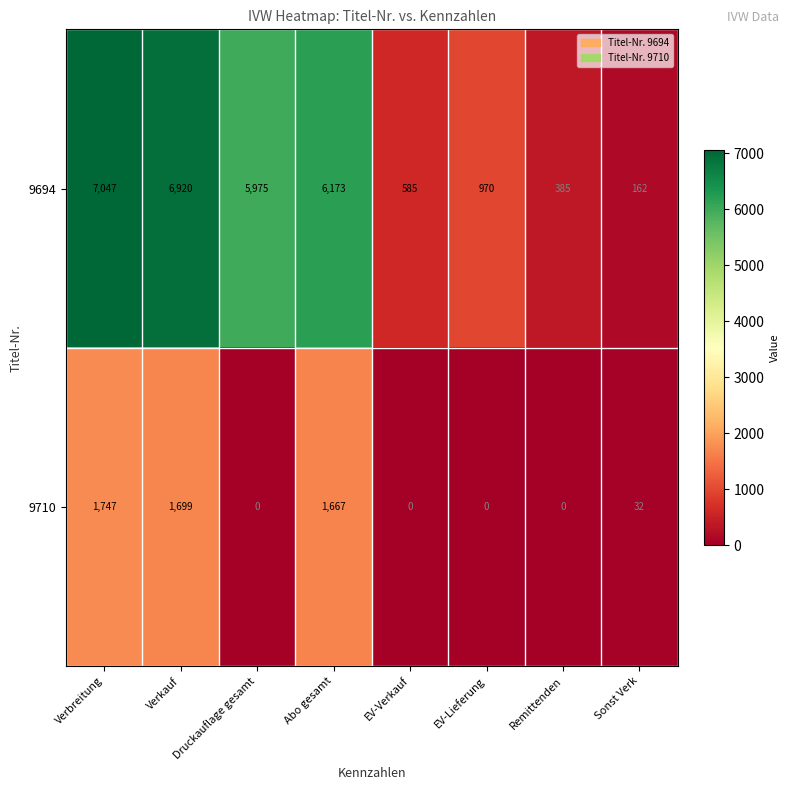

Which series has the largest total across all categories?

9694